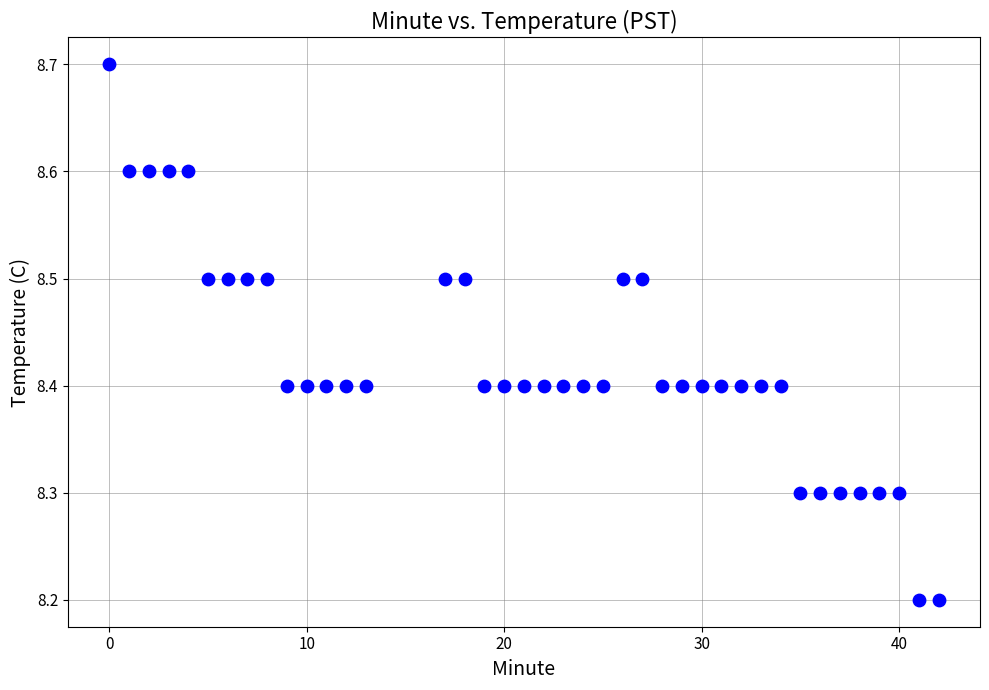

What is the range of Y values (max minus min)?

0.5